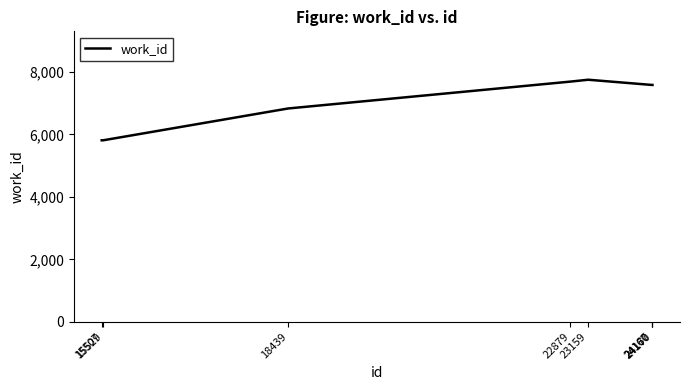

What is the greatest value displayed?

7754